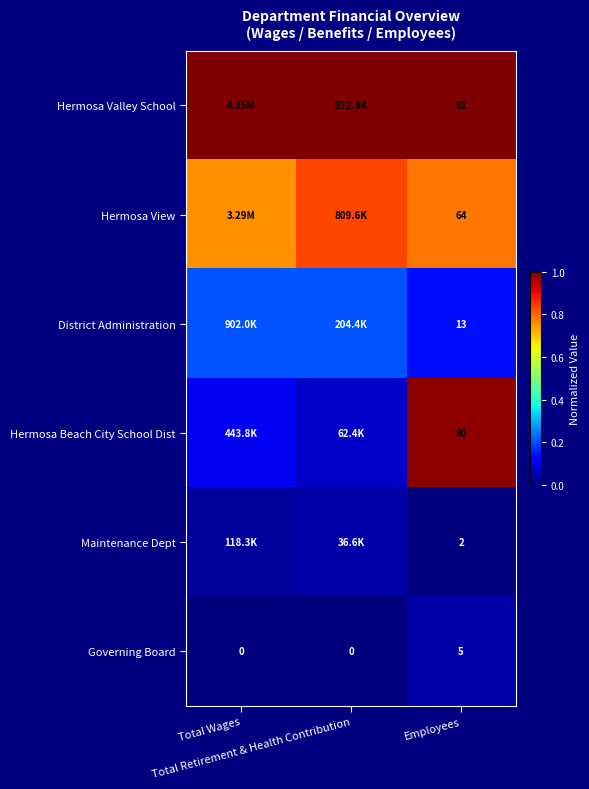

What is the spread (max minus min) of values at Total Wages?

1.0